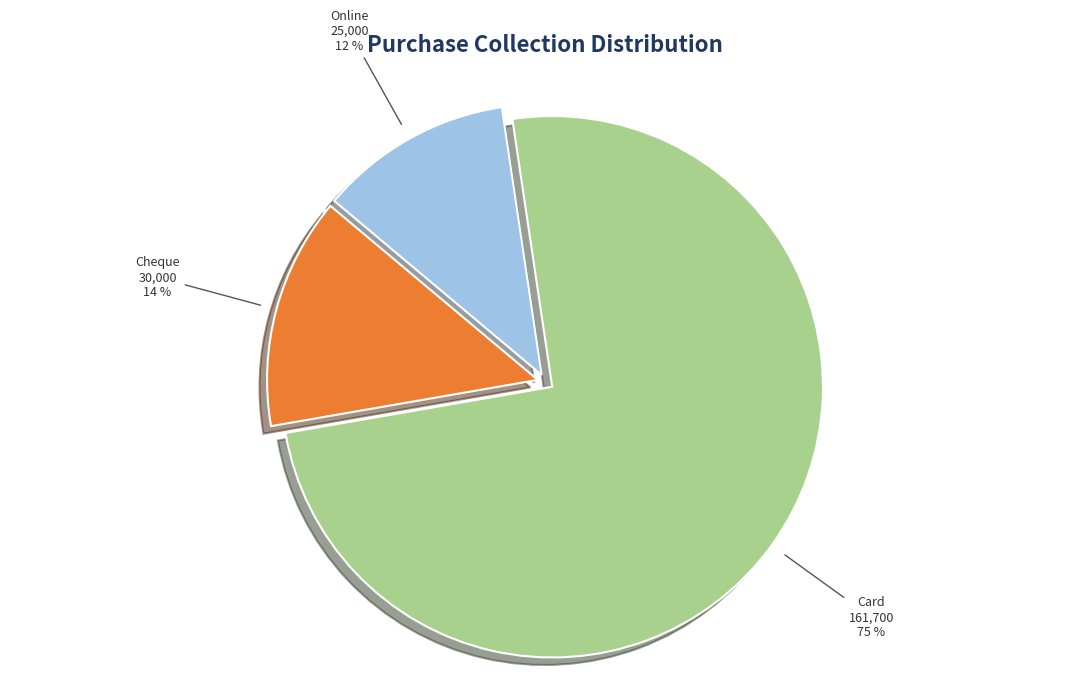

How many slices are in this pie chart?

3